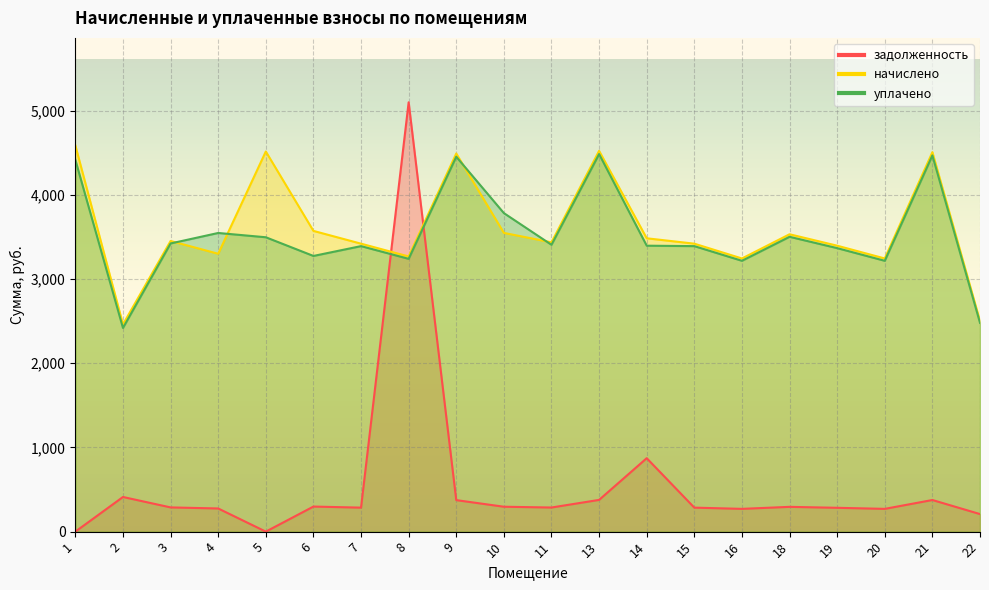

What are all the series names shown in the legend?

задолженность, начислено, уплачено